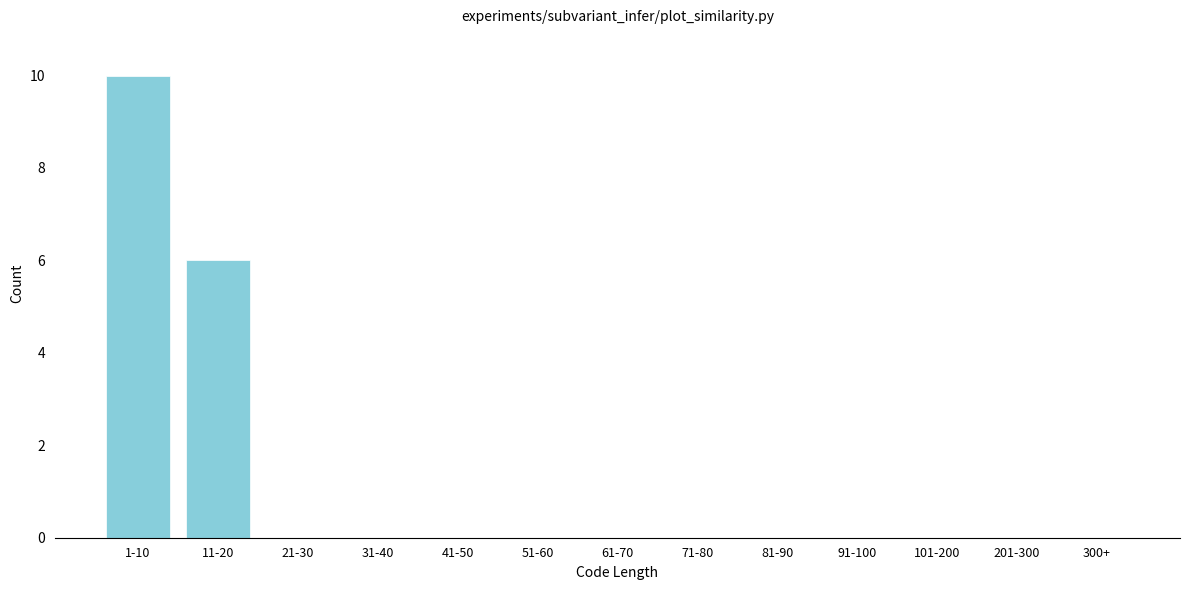

Reading right to left, what are all the values shown in this chart?

300+=0	201-300=0	101-200=0	91-100=0	81-90=0	71-80=0	61-70=0	51-60=0	41-50=0	31-40=0	21-30=0	11-20=6	1-10=10